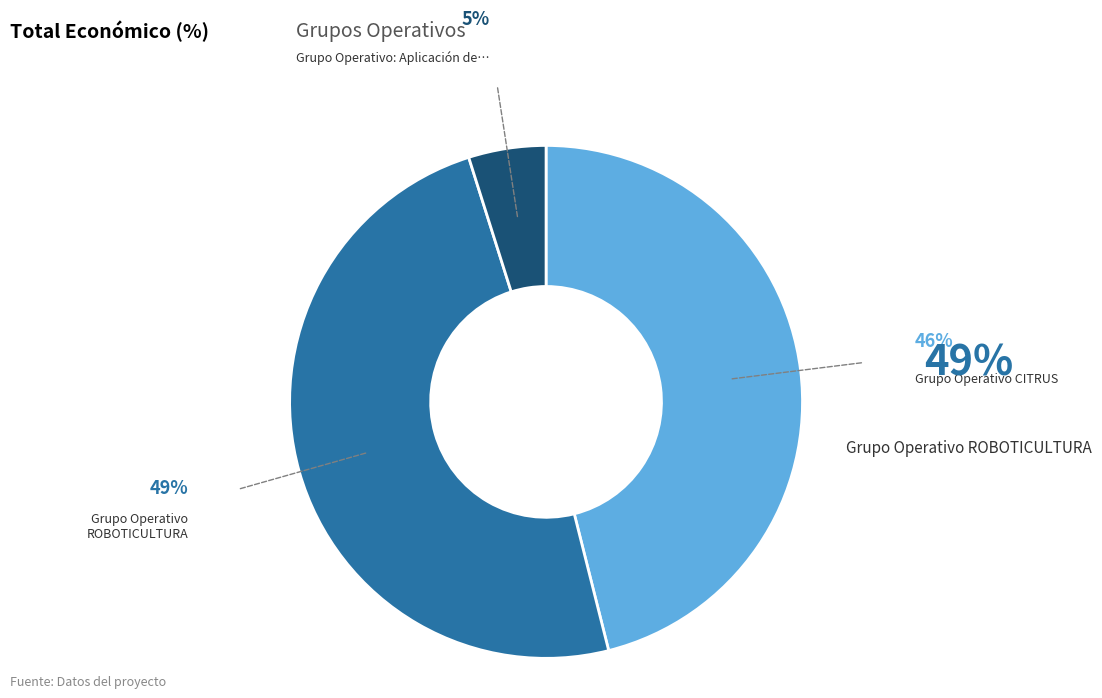

Does any single category account for the majority?

No